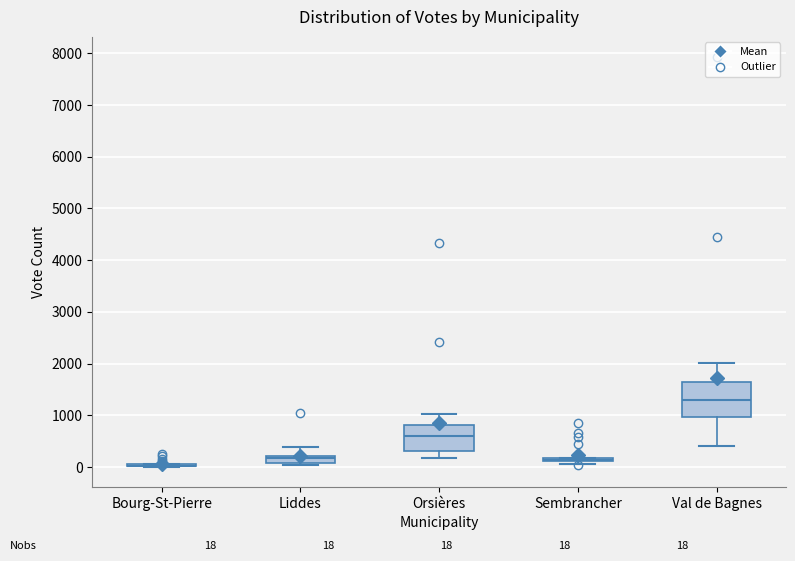

Comparing the boxes themselves (not the whiskers), which one is the tallest?

Val de Bagnes